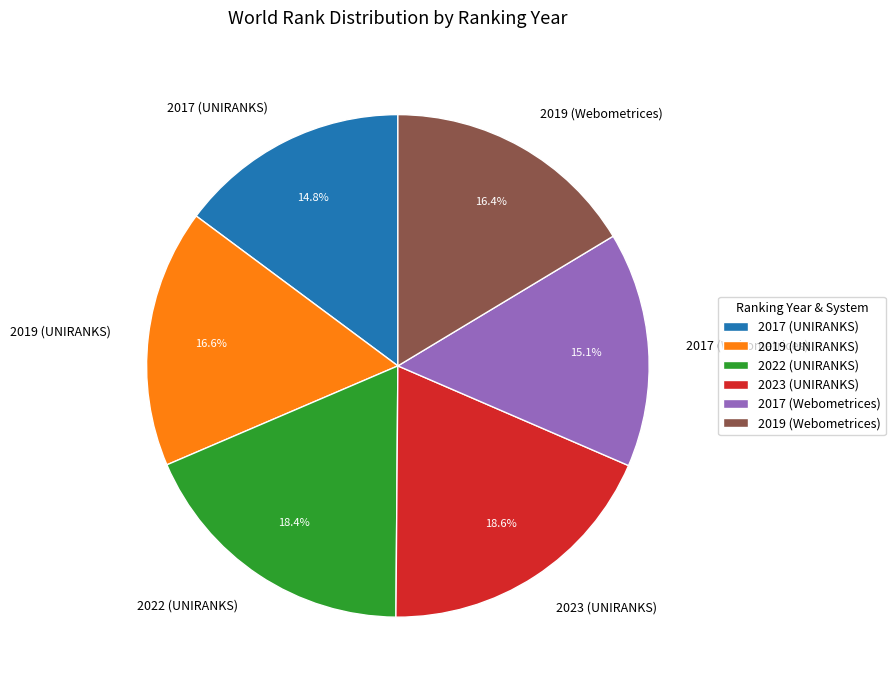

Combined, do 2017 (UNIRANKS) and 2022 (UNIRANKS) account for over 50%?

No